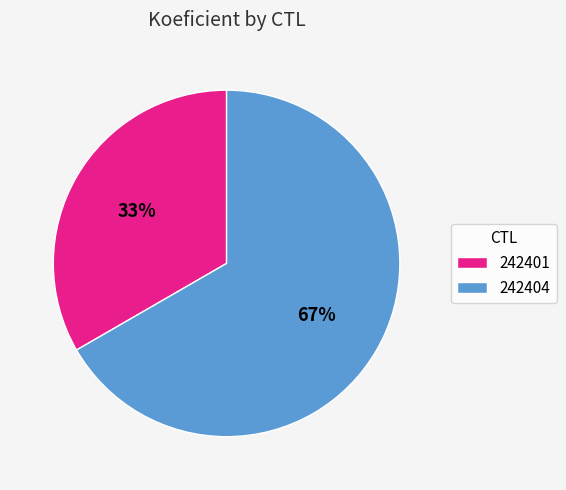

What percentage is the 242401 slice, to the nearest percent?

33%